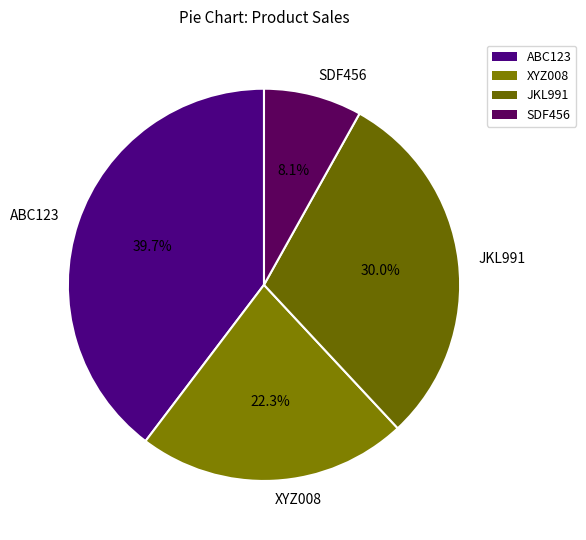

Which slice is the largest?

ABC123